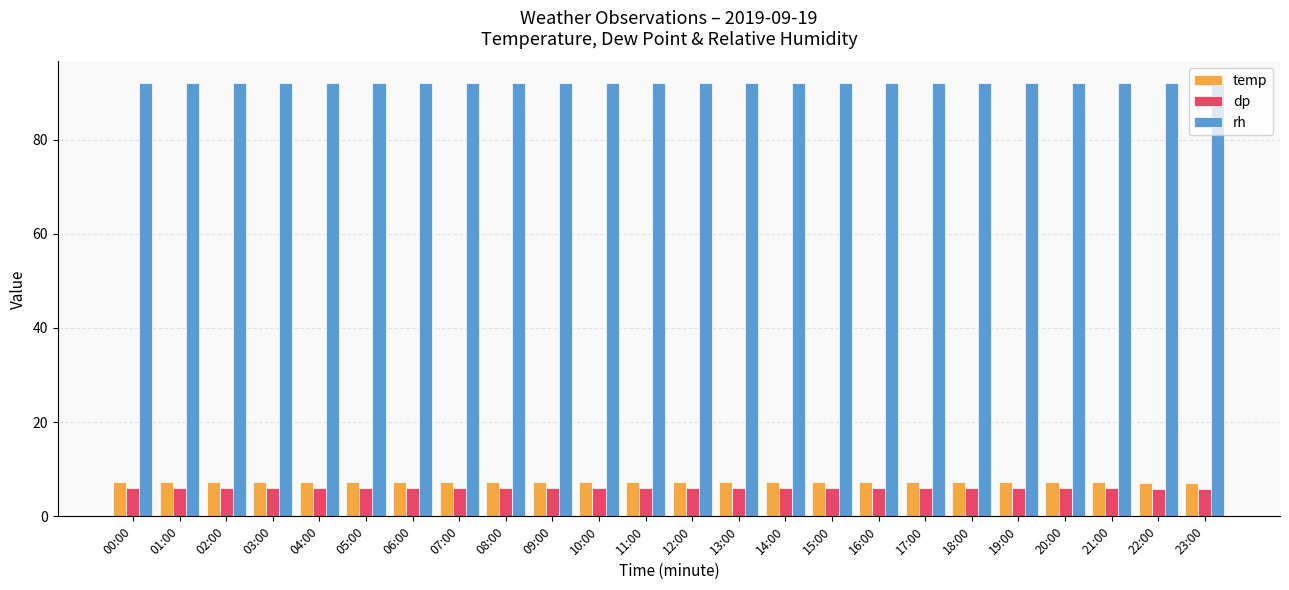

How many bars are there in total?

72